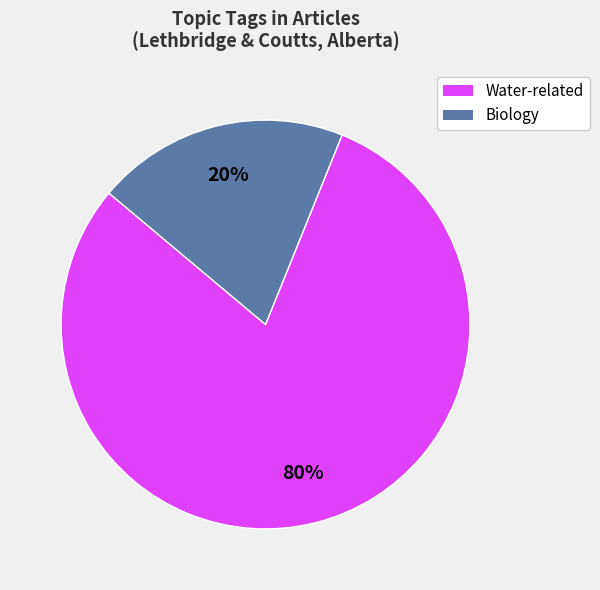

How many slices are in this pie chart?

2